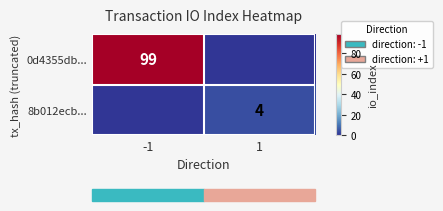

True or false: 0d4355db... has a value of 24 at -1.

False